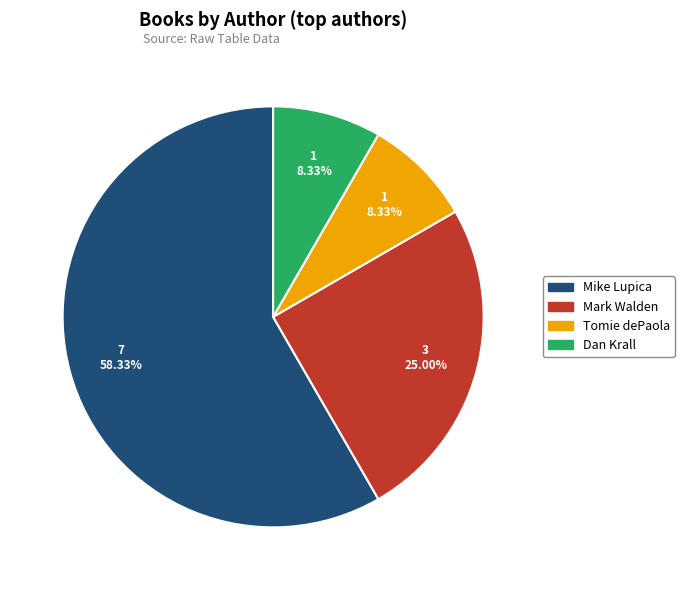

To the nearest percent, what is the average slice percentage?

25%